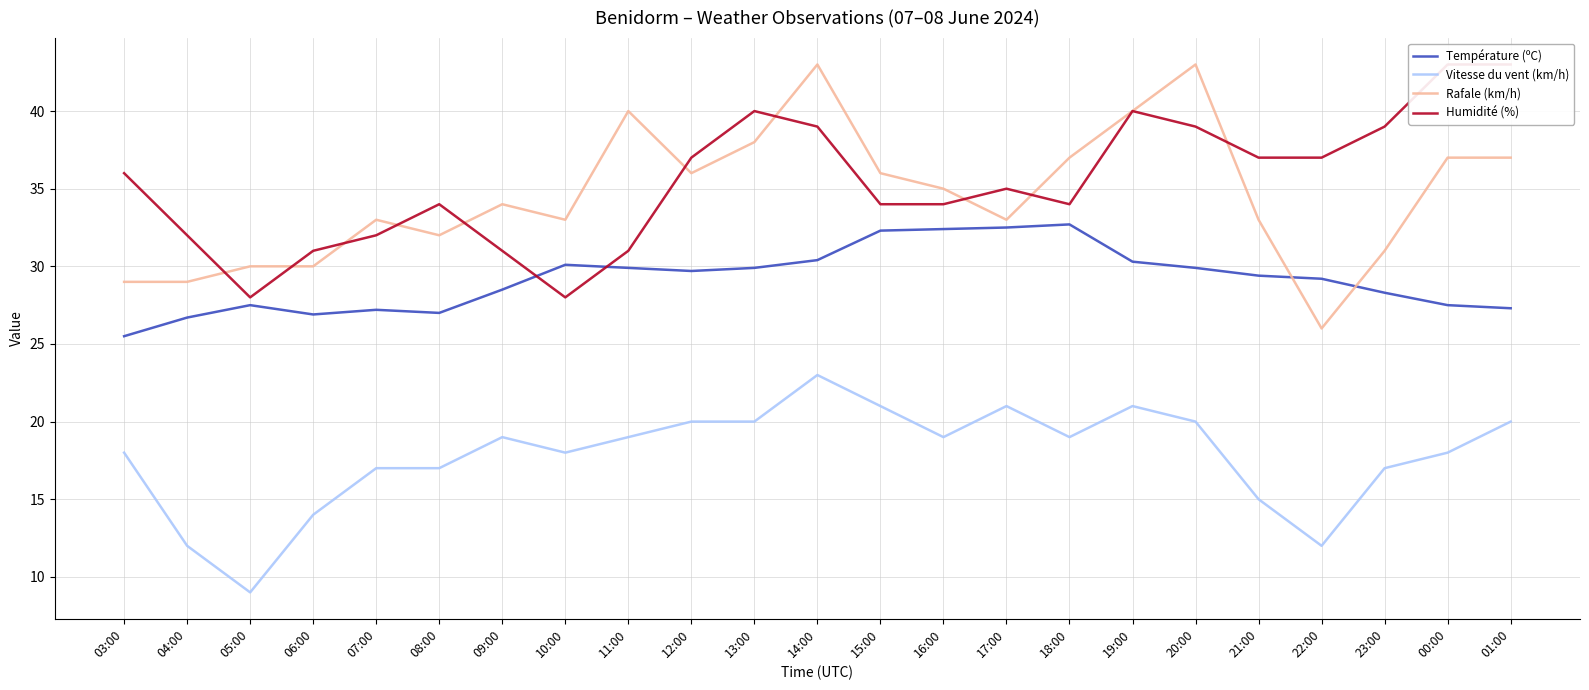

At which label does Température (ºC) reach its peak?

18:00